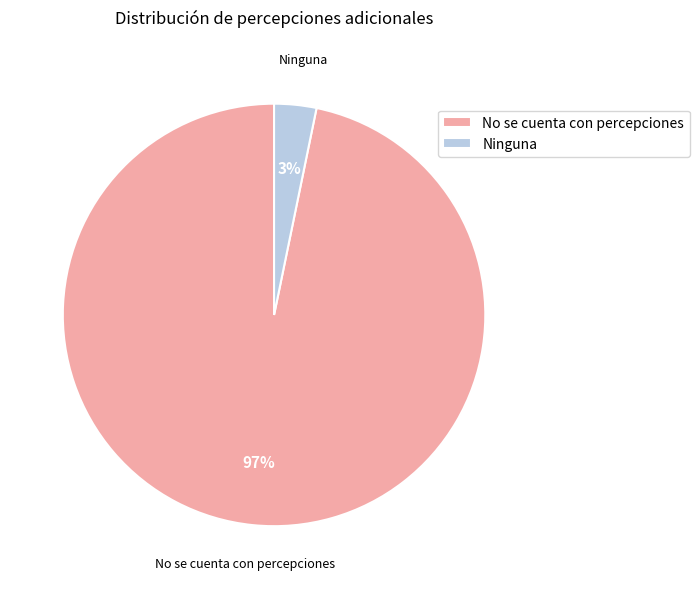

Which category has the biggest portion of the pie?

No se cuenta con percepciones